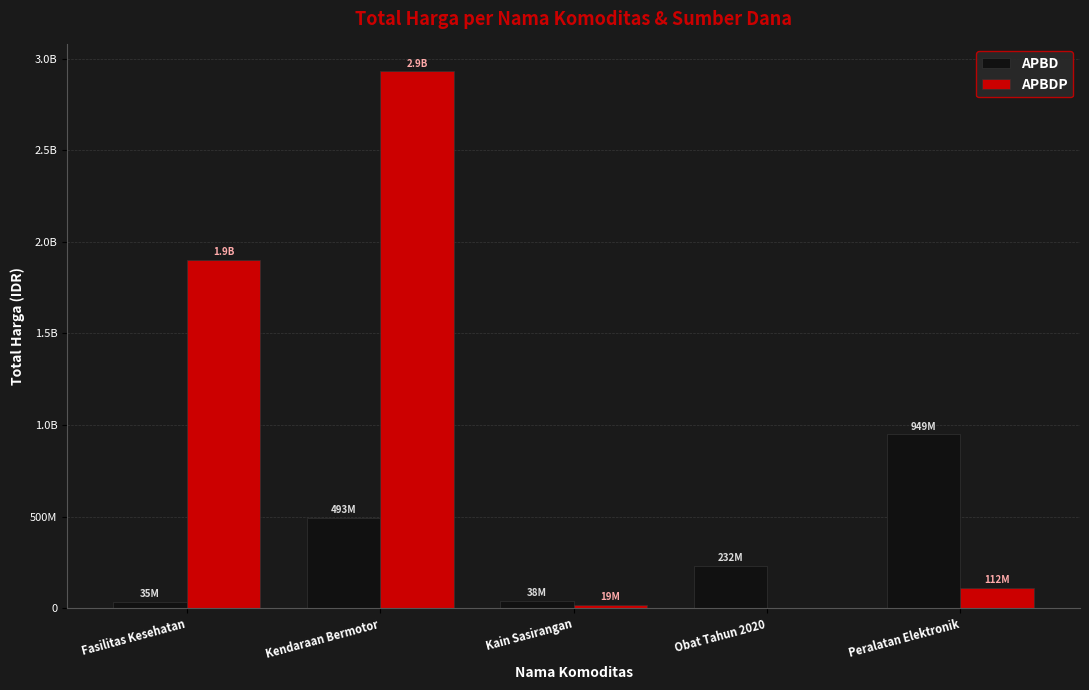

What value does the APBD series have at Kain Sasirangan, to the nearest 50?

37800000